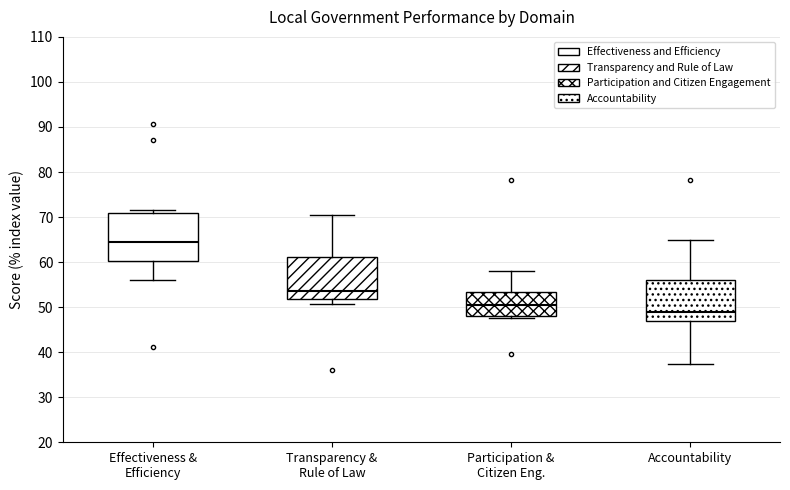

Reading left to right, read every box against the y-axis: the position of its median line, the range the box covers, and the ends of its whiskers. The values are not printed on the chart, so give them approximately, as read against the axis.

Effectiveness & Efficiency: median 64, box 60 to 71, whiskers 56 to 71 (just above the box's upper edge)
Transparency & Rule of Law: median 54, box 52 to 61, whiskers 51 to 70
Participation & Citizen Eng.: median 50, box 48 to 53, whiskers 48 (just below the box's lower edge) to 58
Accountability: median 49, box 47 to 56, whiskers 37 to 65